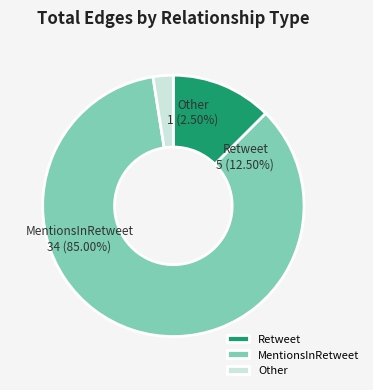

Which category has the smallest portion of the pie?

Other